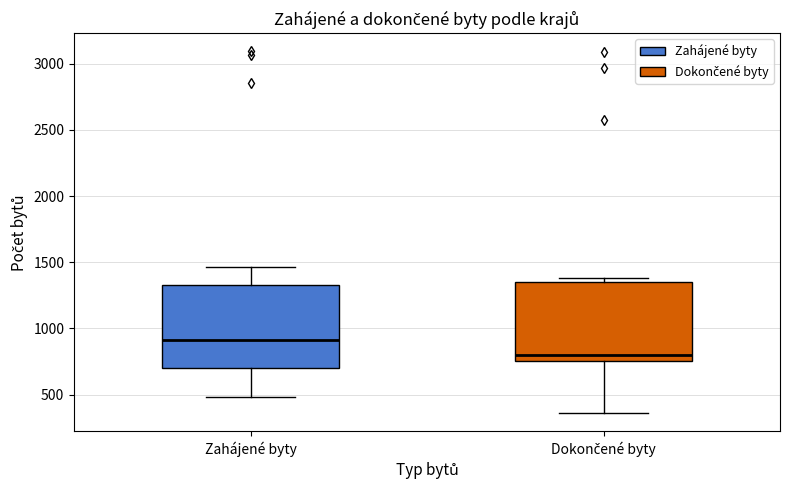

Reading left to right, transcribe this box plot: for each box, give where its median line is, the range the box spans, and where its two whiskers end, as read against the y-axis. The values are not printed on the chart, so give them approximately, as read against the axis.

Zahájené byty: median 900, box 700 to 1350, whiskers 500 to 1450
Dokončené byty: median 800, box 750 to 1350, whiskers 350 to 1400